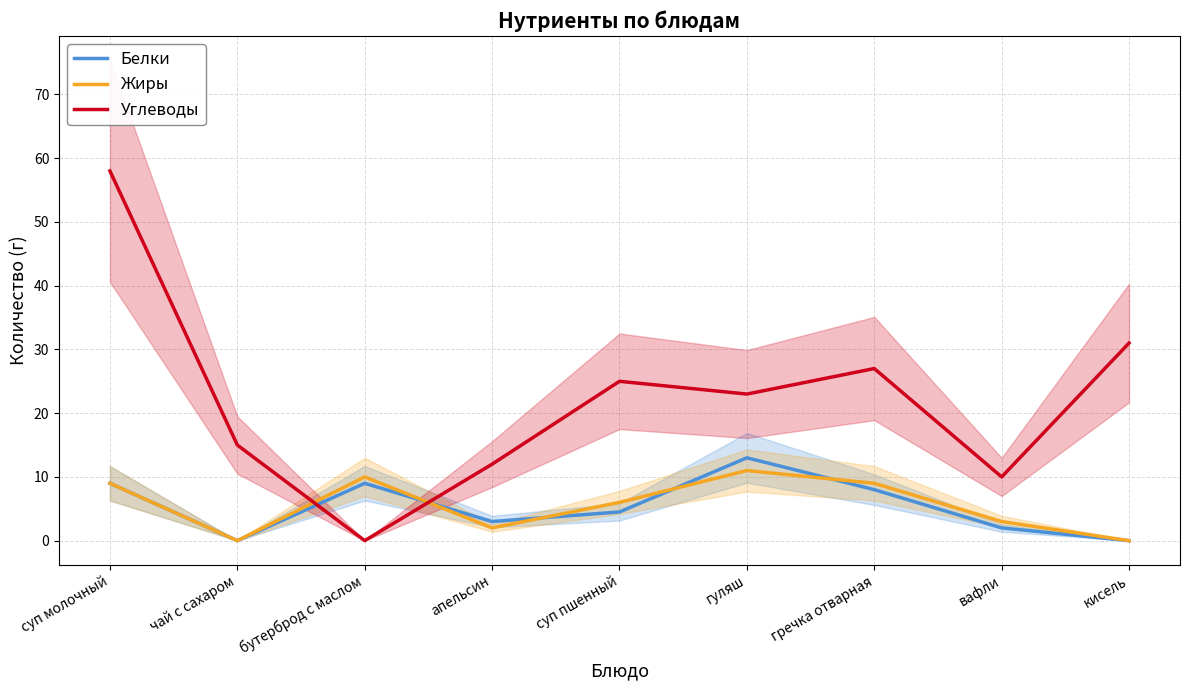

What is the label of the 2nd point from the left?

чай с сахаром